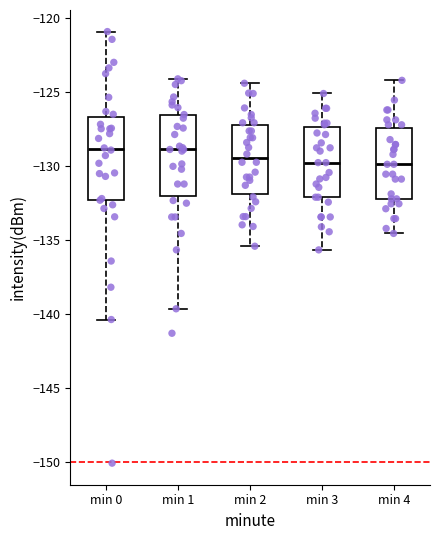

Where is the lower edge of the box for min 1 on the y-axis? The values are not printed on the chart, so give them approximately, as read against the axis.

-132.0